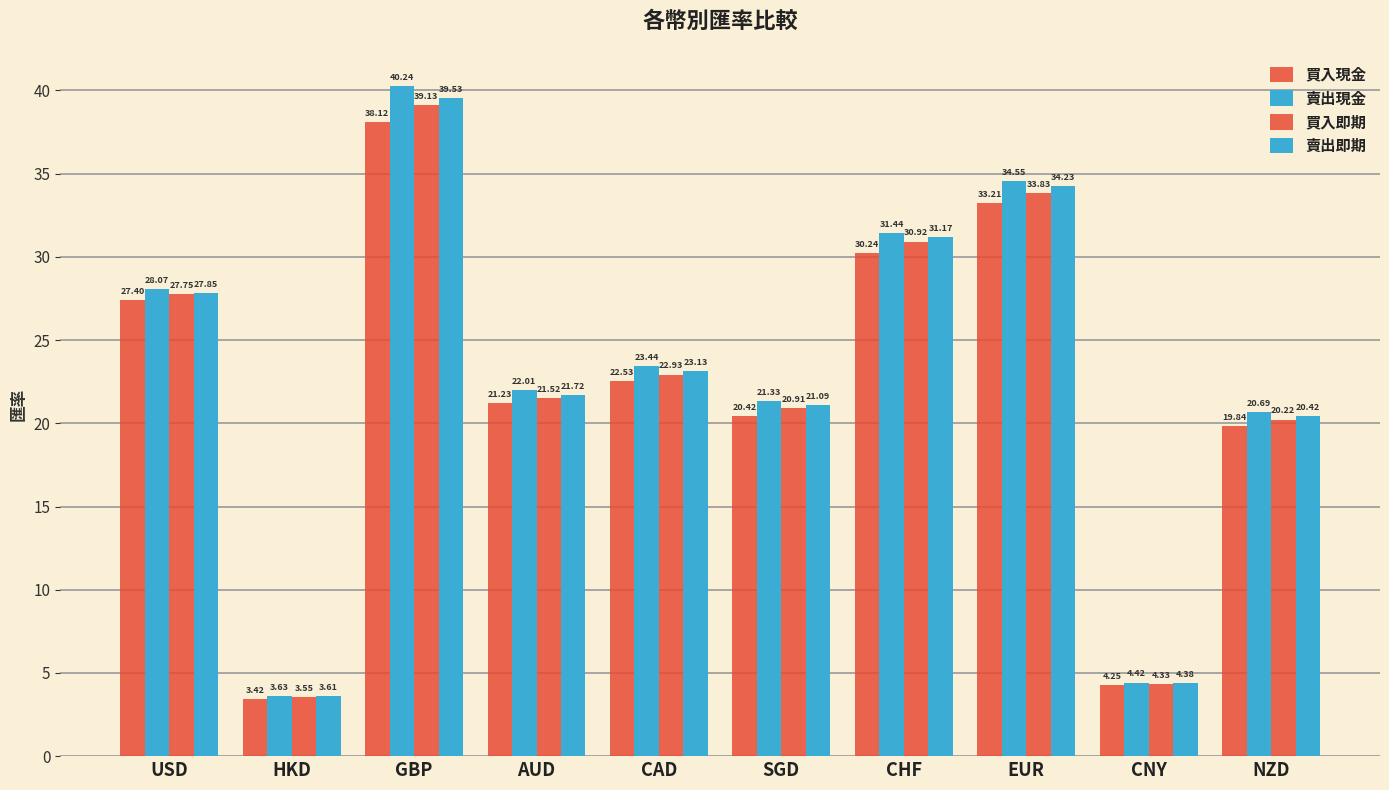

What is the lowest value of the 賣出即期 series?

3.6